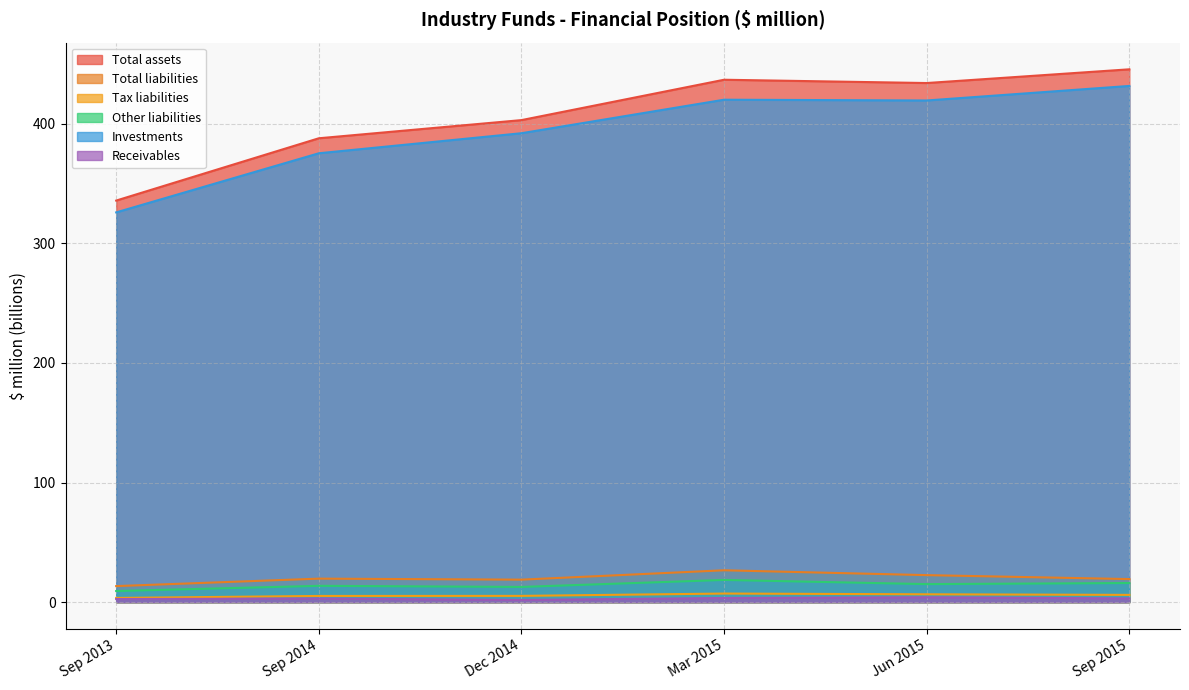

Which label corresponds to the largest value in the chart?

Sep 2015